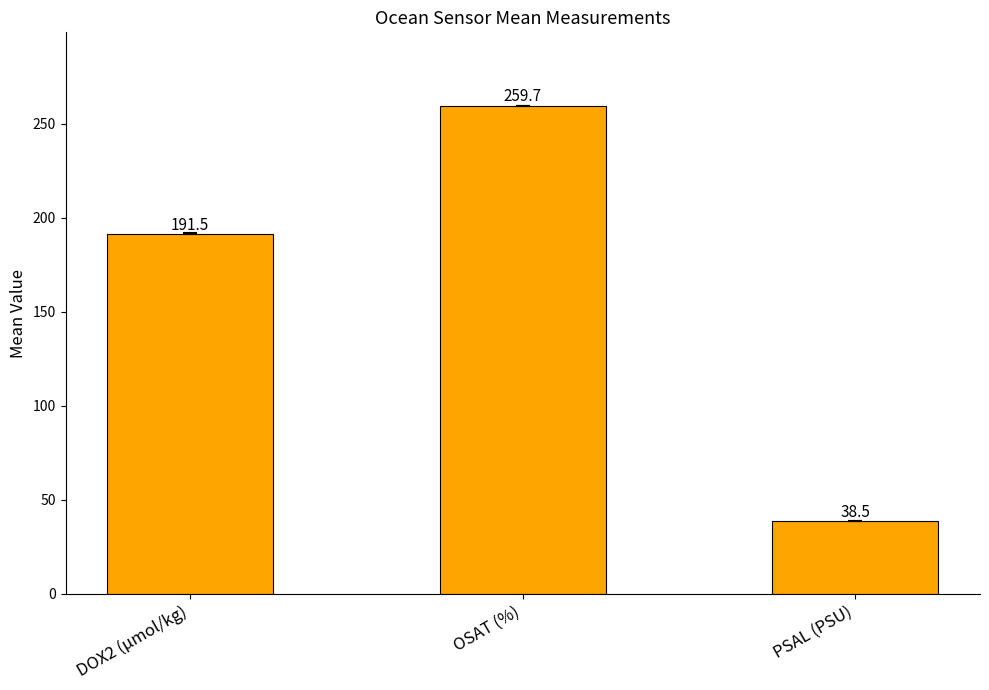

How many bars are there in total?

3